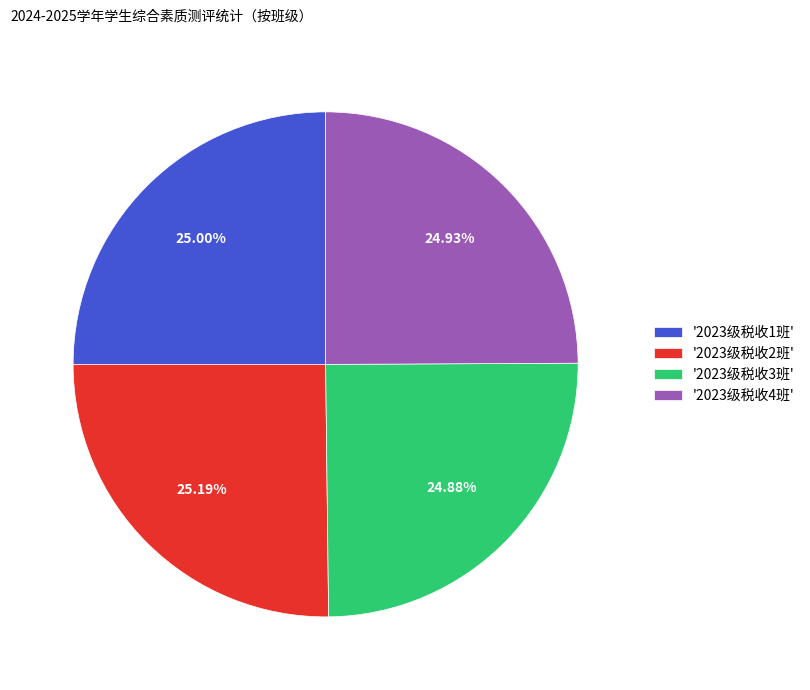

Is there a majority slice in this chart?

No